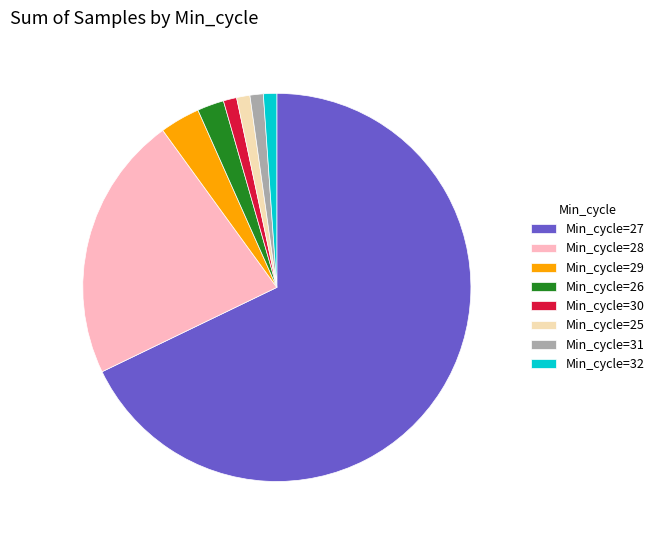

Which slice is the largest?

Min_cycle=27